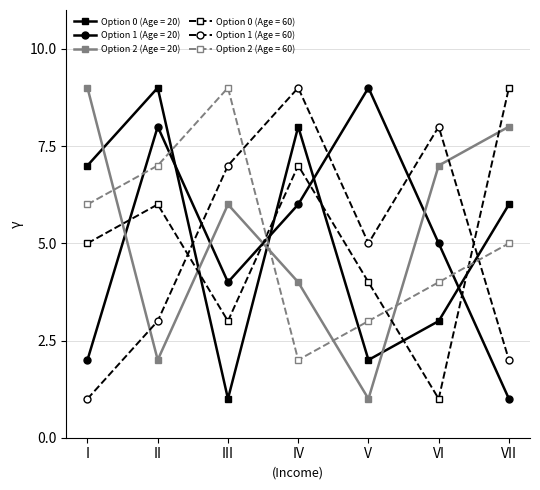

Where do Option 1 (Age = 20) and Option 0 (Age = 60) first cross each other?

I and II